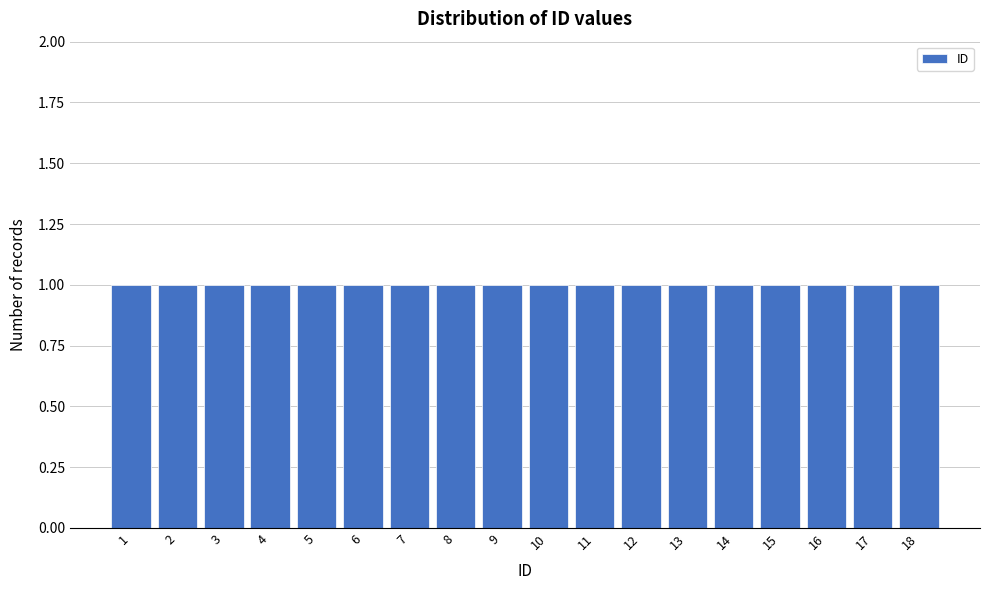

Reading left to right, list every bar in this chart as the range it spans on the x-axis followed by its height. The values are not printed on the chart, so give them approximately, as read against the axis.

0.5 to 1.5: 1
1.5 to 2.5: 1
2.5 to 3.5: 1
3.5 to 4.5: 1
4.5 to 5.5: 1
5.5 to 6.5: 1
6.5 to 7.5: 1
7.5 to 8.5: 1
8.5 to 9.5: 1
9.5 to 10.5: 1
10.5 to 11.5: 1
11.5 to 12.5: 1
12.5 to 13.5: 1
13.5 to 14.5: 1
14.5 to 15.5: 1
15.5 to 16.5: 1
16.5 to 17.5: 1
17.5 to 18.5: 1